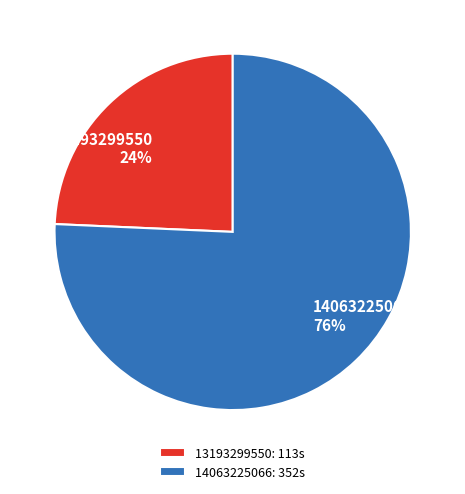

Which category accounts for the majority?

14063225066